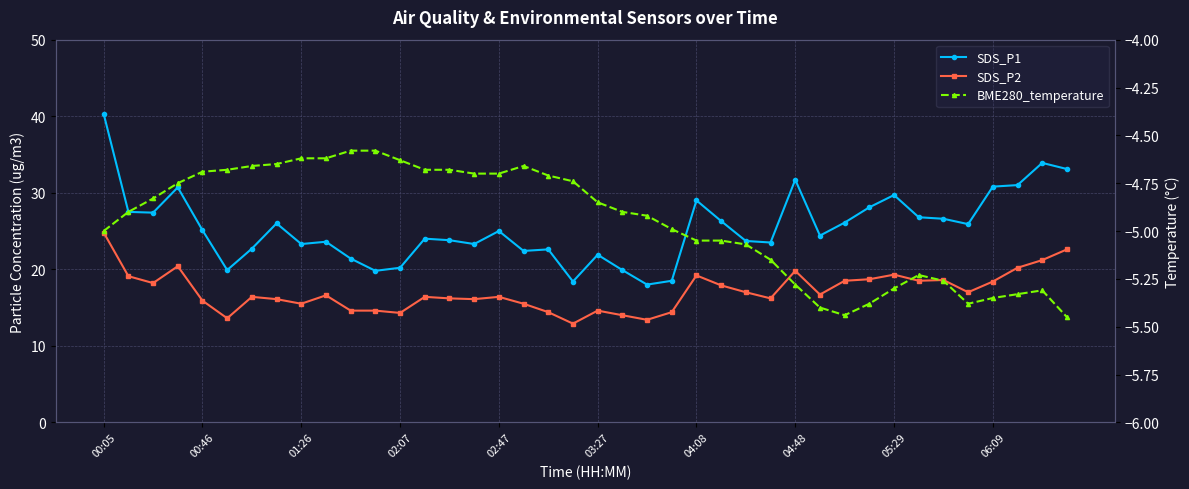

True or false: BME280_temperature and SDS_P1 cross at least once.

False